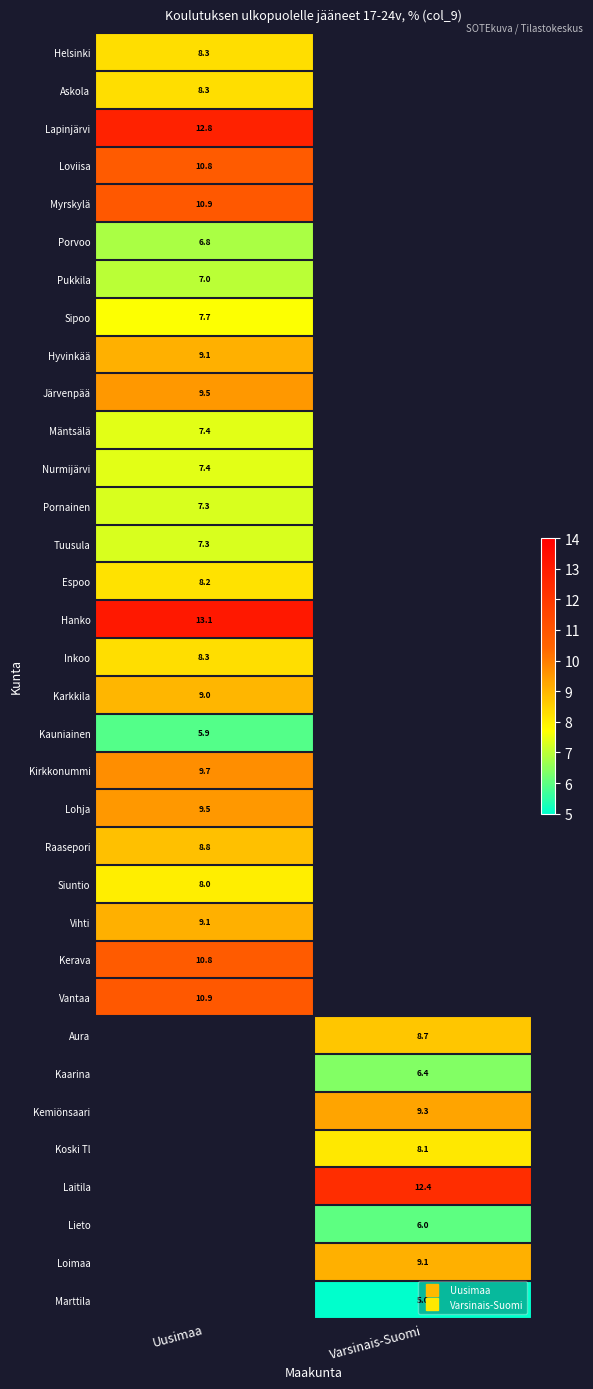

At which category does the chart reach its minimum across all series?

Varsinais-Suomi